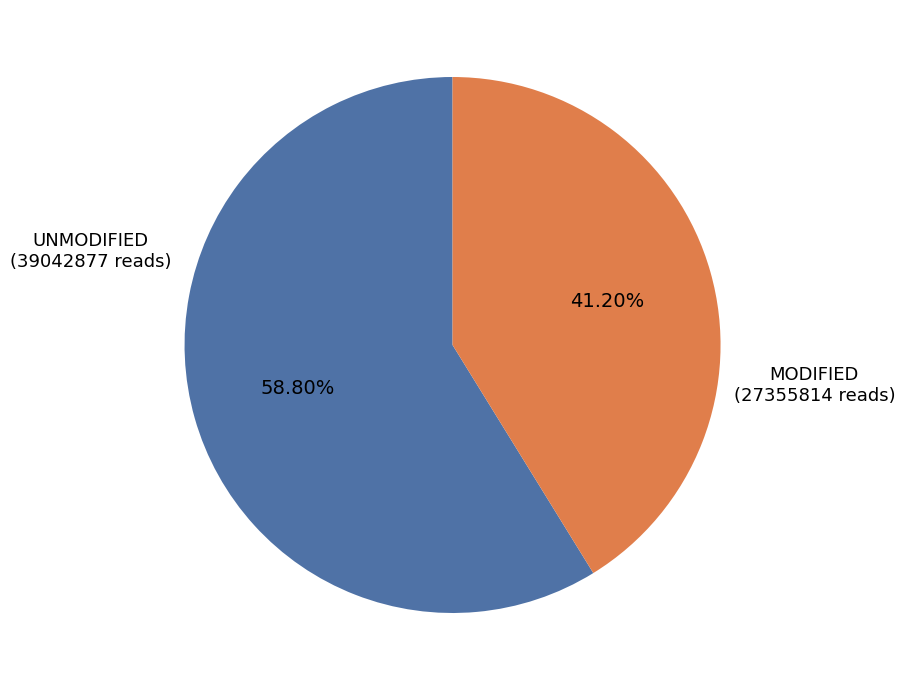

Is there any slice that represents more than half of the pie?

Yes